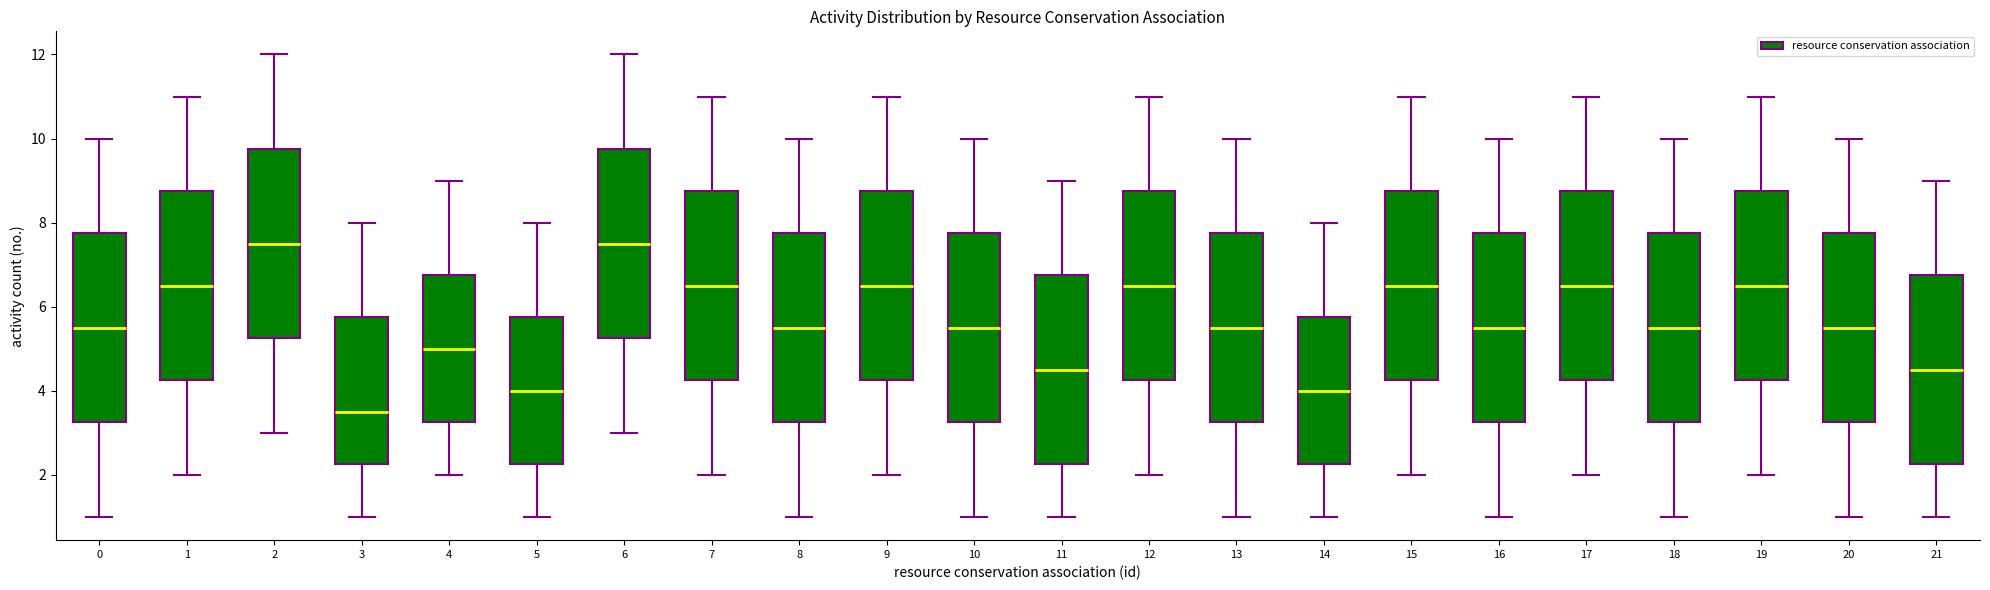

Which box has the lowest median line?

3